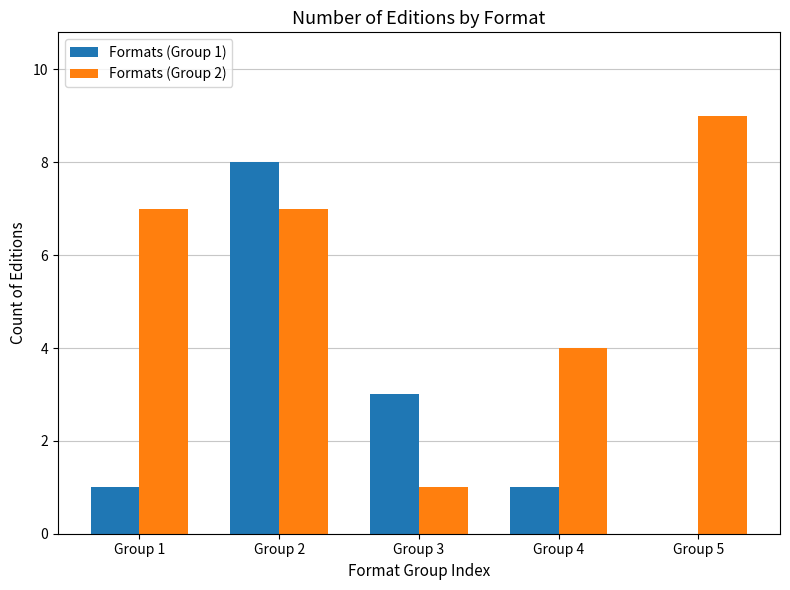

What are all the series names shown in the legend?

Formats (Group 1), Formats (Group 2)